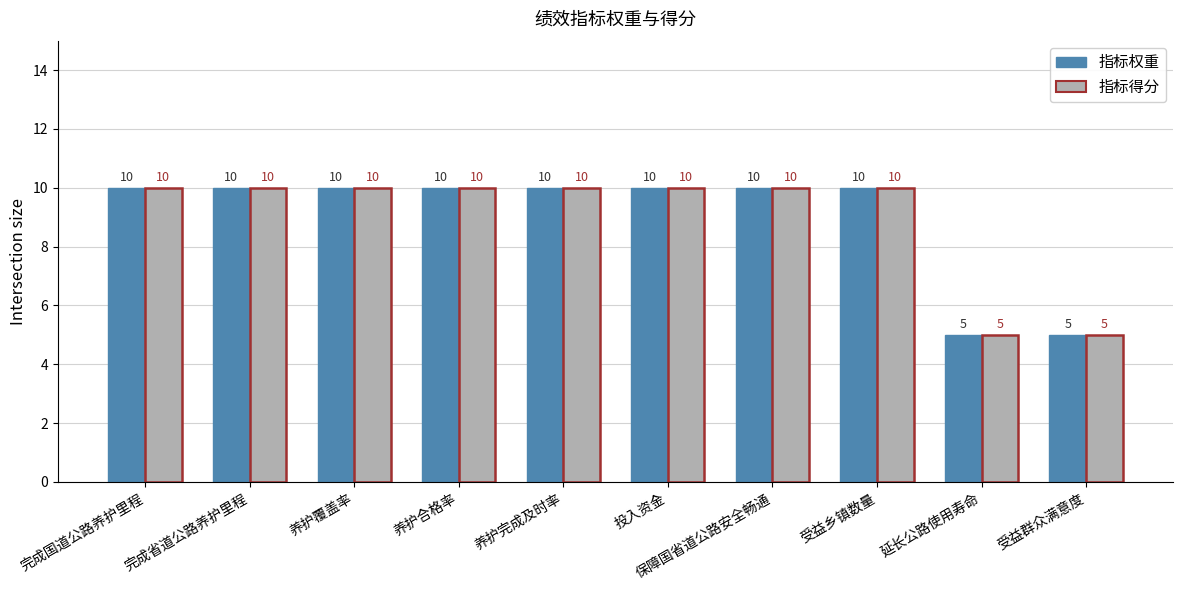

What is the maximum value for 指标得分?

10